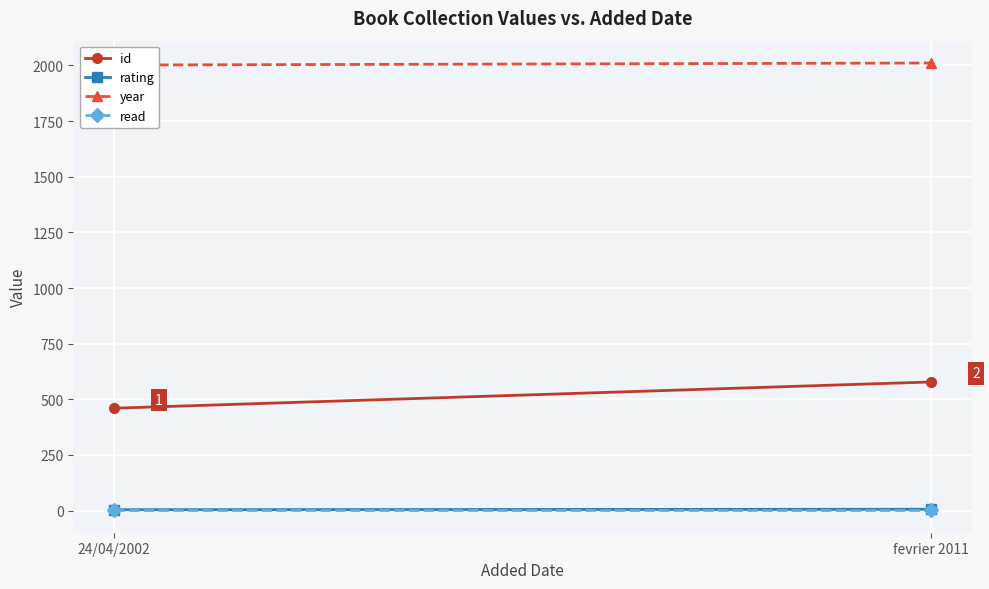

What position from the right is 24/04/2002?

2